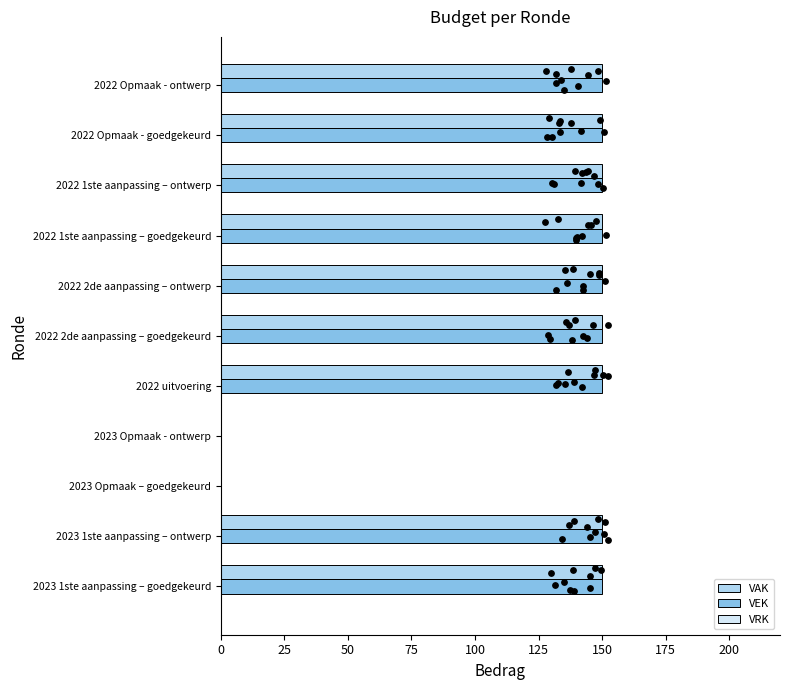

What are all the series names shown in the legend?

VAK, VEK, VRK